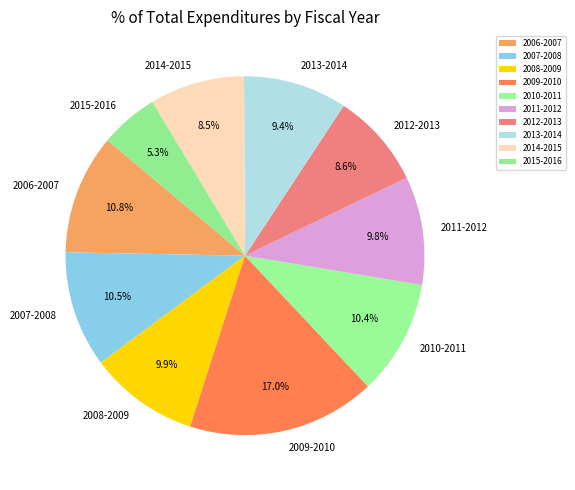

How many segments does this pie chart have?

10